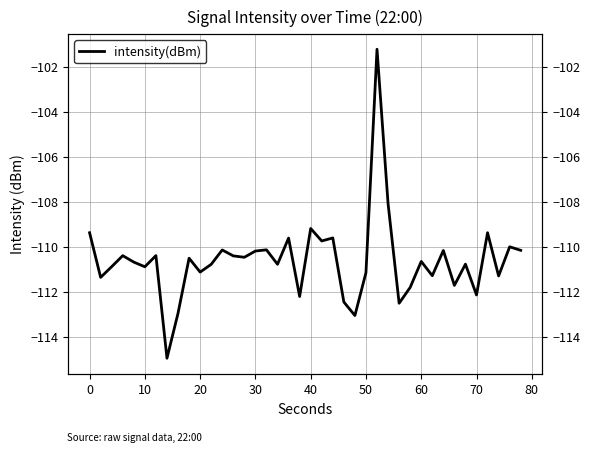

Count the number of data series in this chart.

1